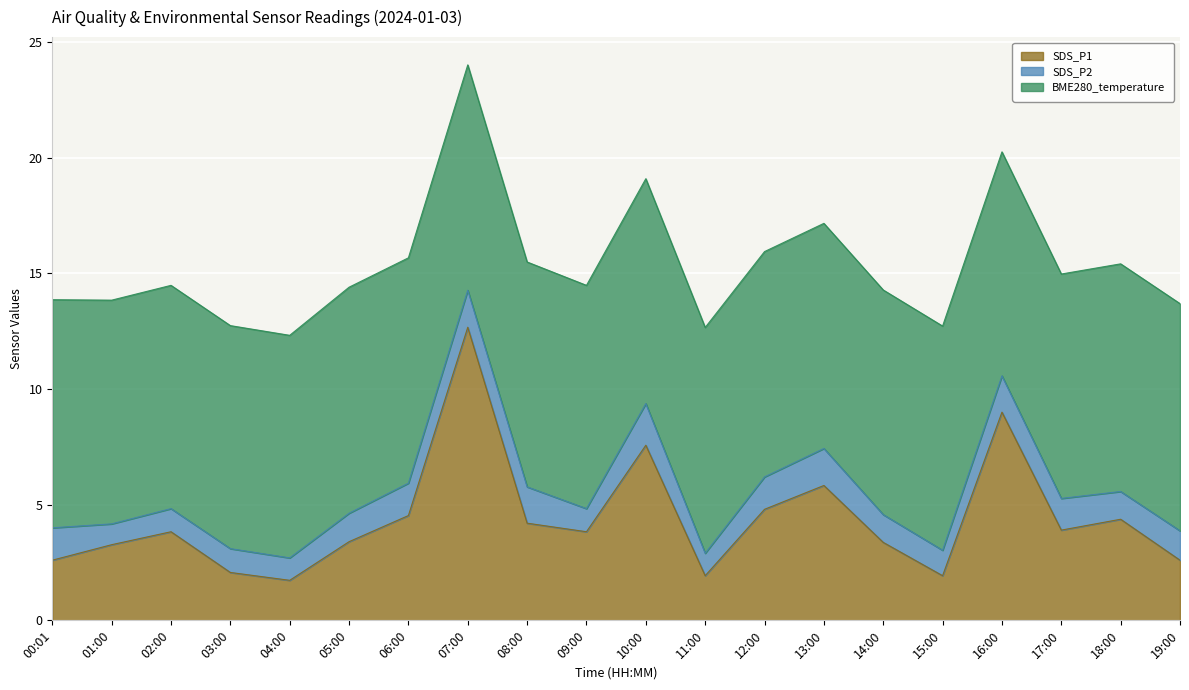

True or false: BME280_temperature has more than 1 points higher than both neighbors.

True